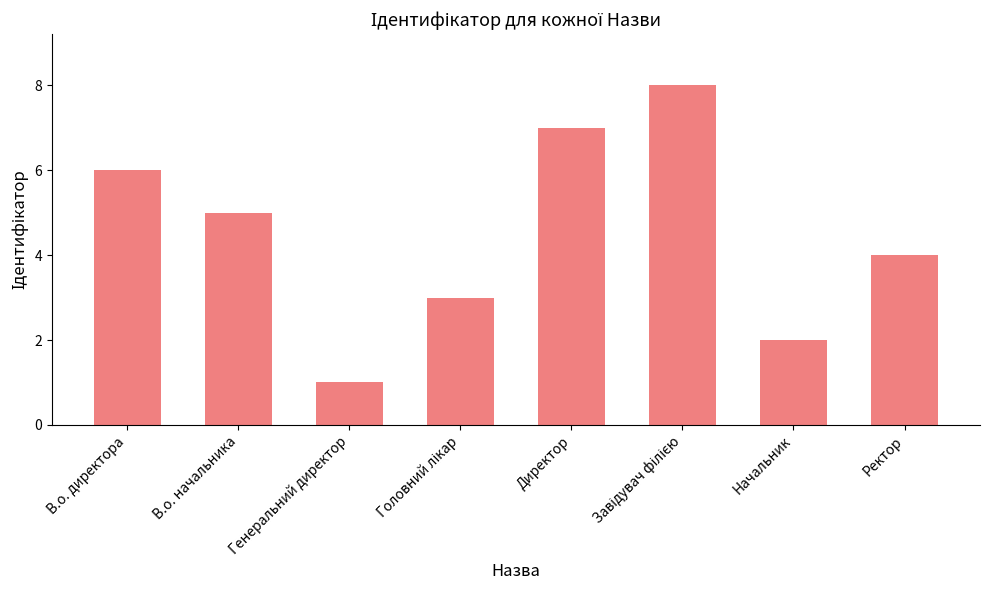

Approximately how many times larger is the value at В.о. директора compared to Генеральний директор?

6.0